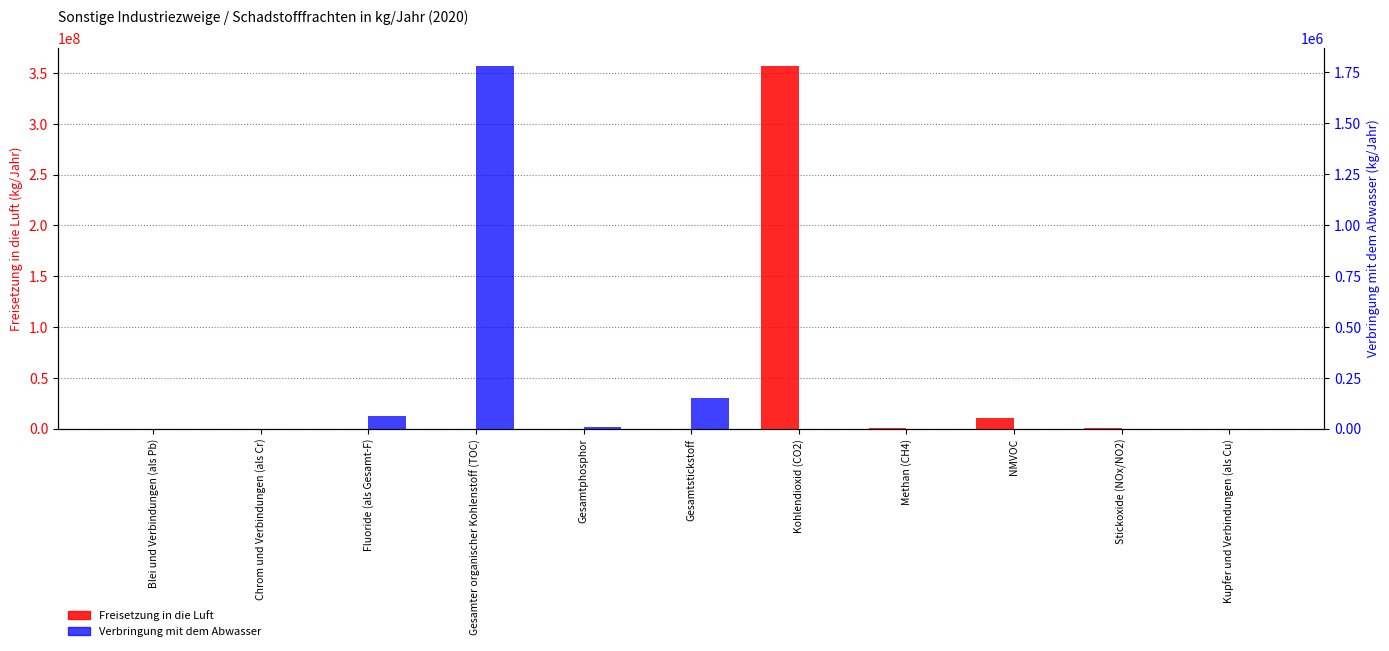

Reading left to right, list all the values displayed in this chart.

Freisetzung in die Luft: 0	0	0	0	0	0	357000000	360000	10839000	526000	117
Verbringung mit dem Abwasser: 36	59	60780	1781300	8950	150000	0	0	0	0	0